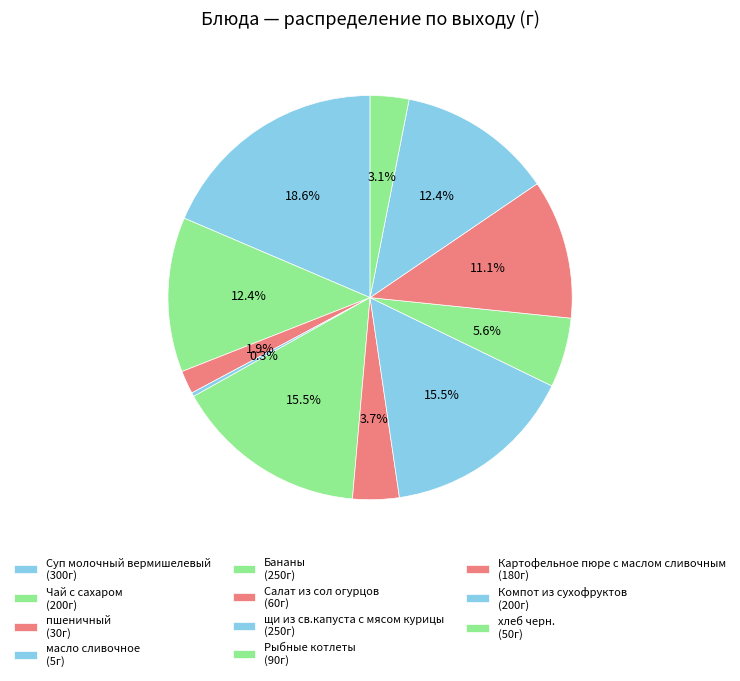

The Чай с сахаром slice represents 12% of the pie. True or false?

True